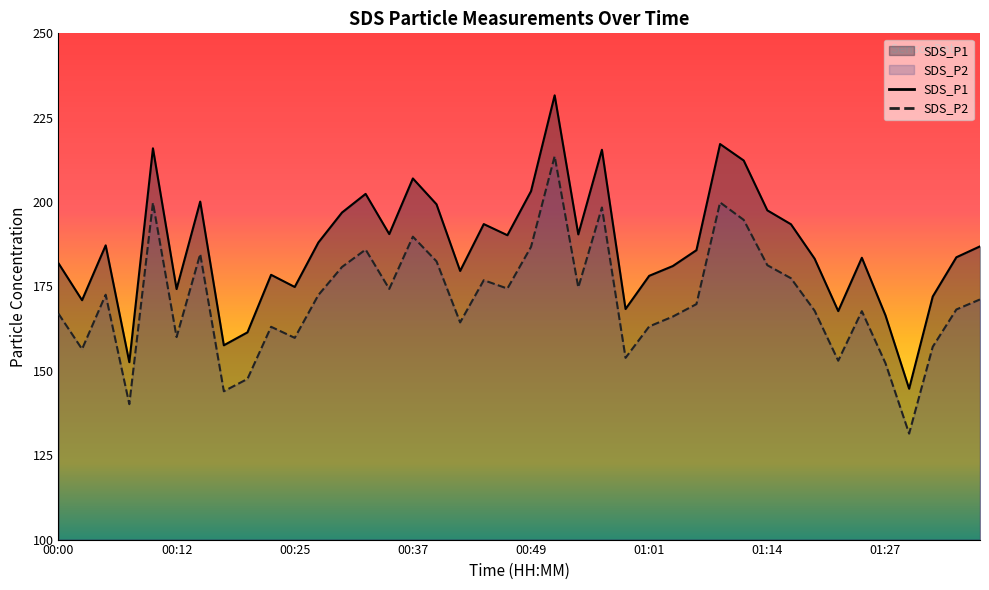

List the labels in order of SDS_P1 value, smallest first.

01:30, 00:07, 00:17, 00:20, 01:27, 01:22, 00:59, 00:02, 01:32, 00:12, 00:25, 01:01, 00:22, 00:42, 01:04, 00:00, 01:19, 01:25, 01:35, 01:06, 01:37, 00:05, 00:27, 00:47, 00:54, 00:34, 01:16, 00:44, 00:30, 01:14, 00:39, 00:15, 00:32, 00:49, 00:37, 01:11, 00:57, 00:10, 01:09, 00:52